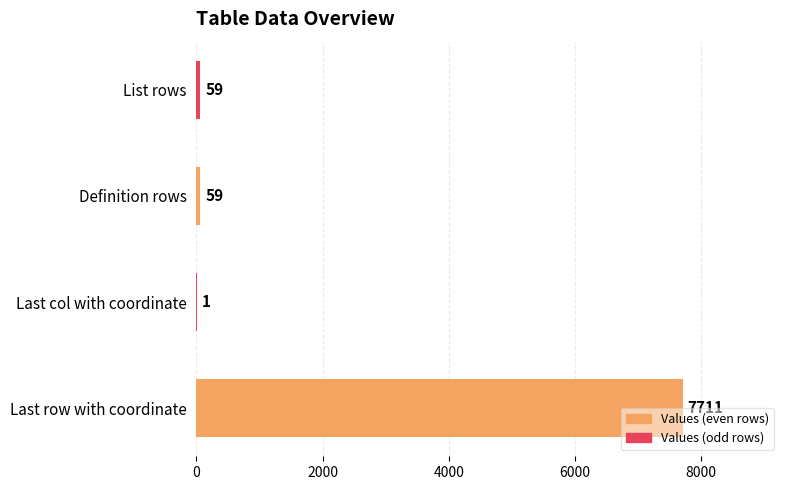

Approximately how many times larger is the value at Last row with coordinate compared to Definition rows?

130.7